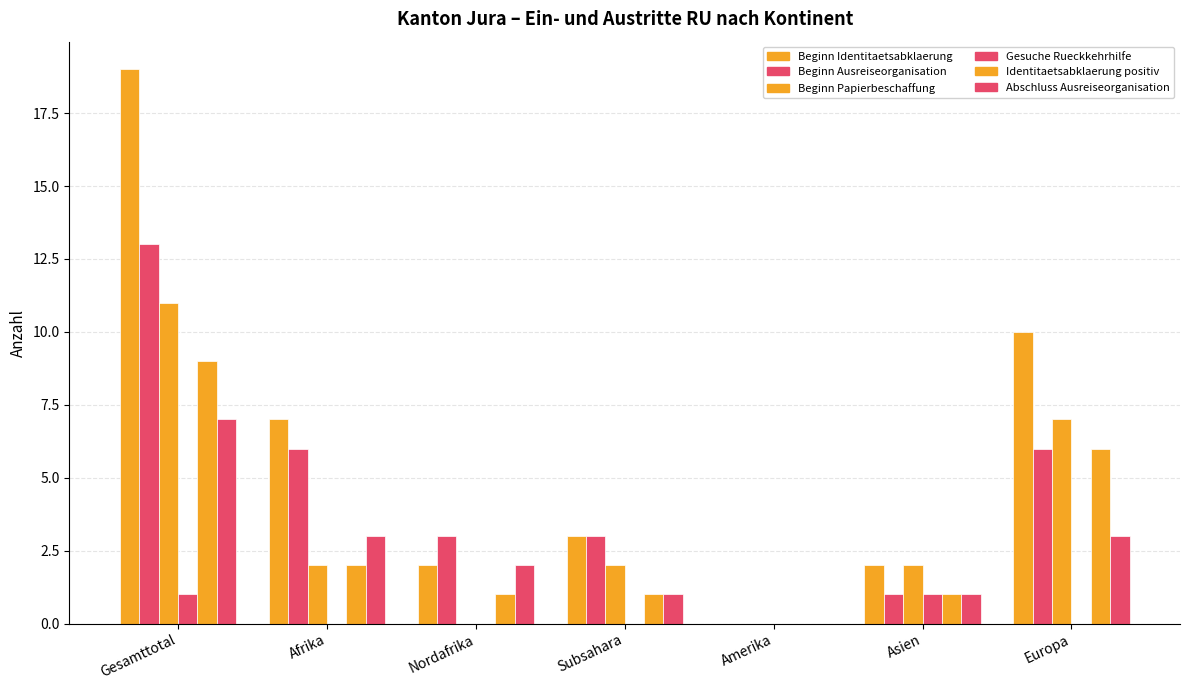

What is the difference between the maximum and minimum values in the Abschluss Ausreiseorganisation series?

7